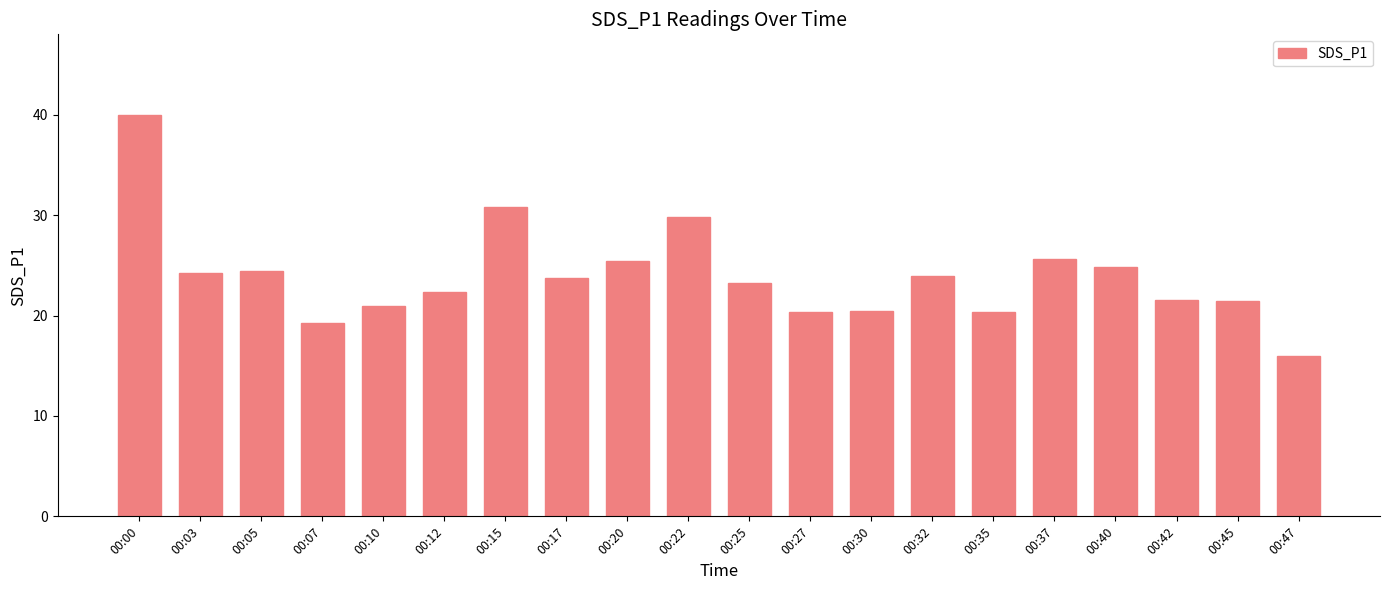

Read the value at 00:05.

24.4